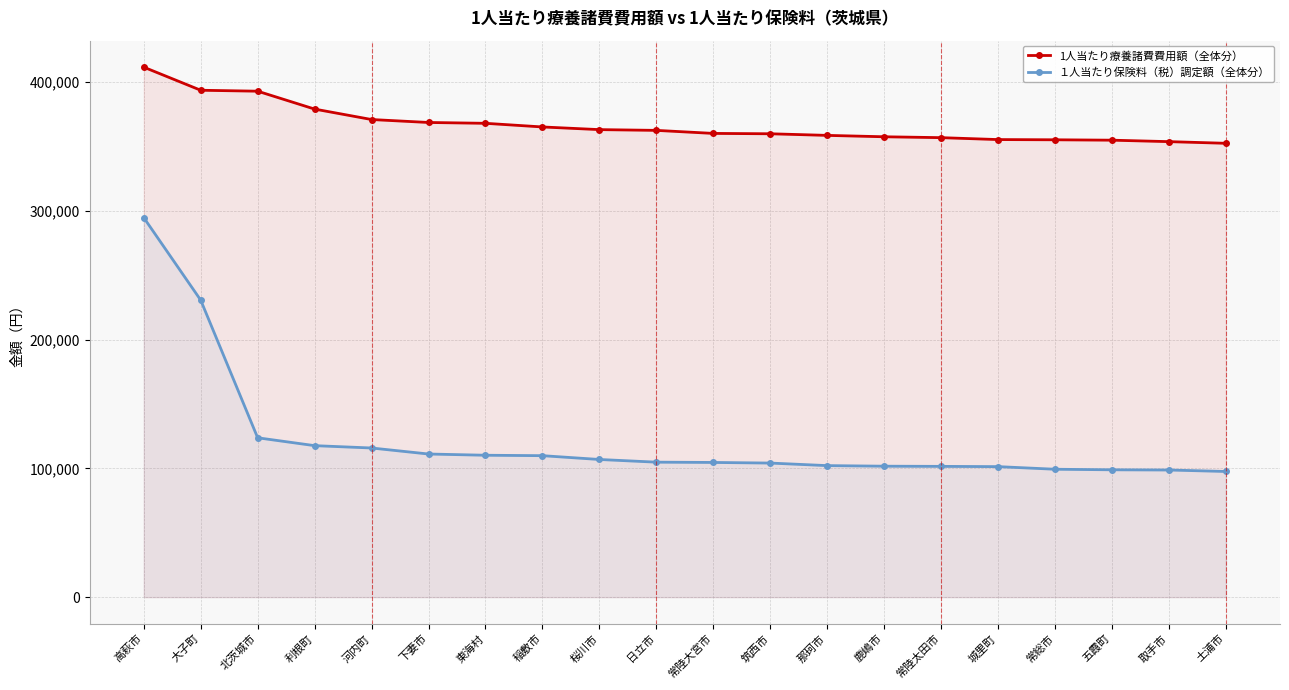

What is the average value of the 1人当たり療養諸費費用額（全体分） series?

366924